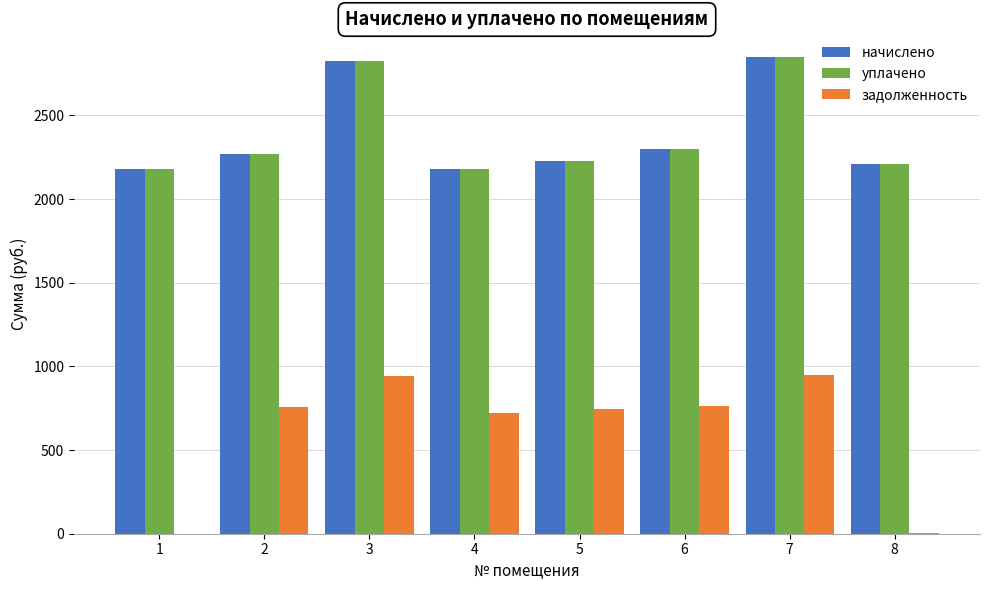

Is the value of уплачено at 5 greater than the value of задолженность at 2?

Yes